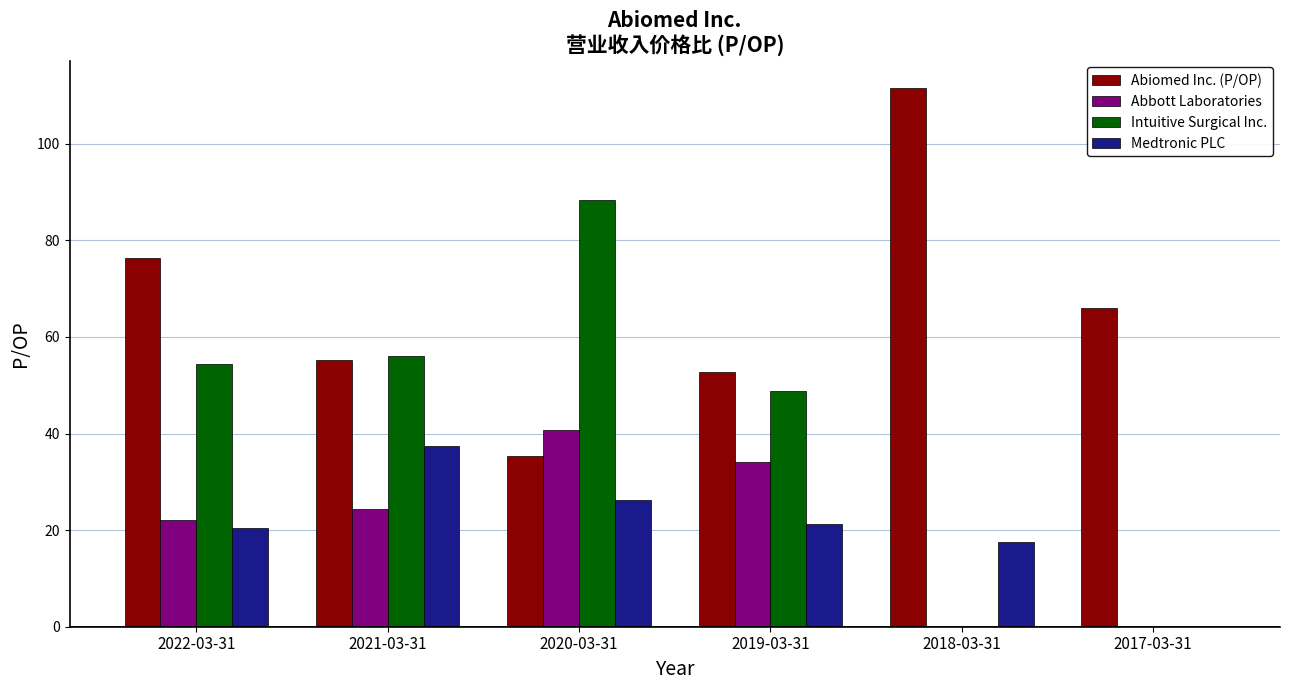

Where does the Medtronic PLC series first go above 21?

2021-03-31